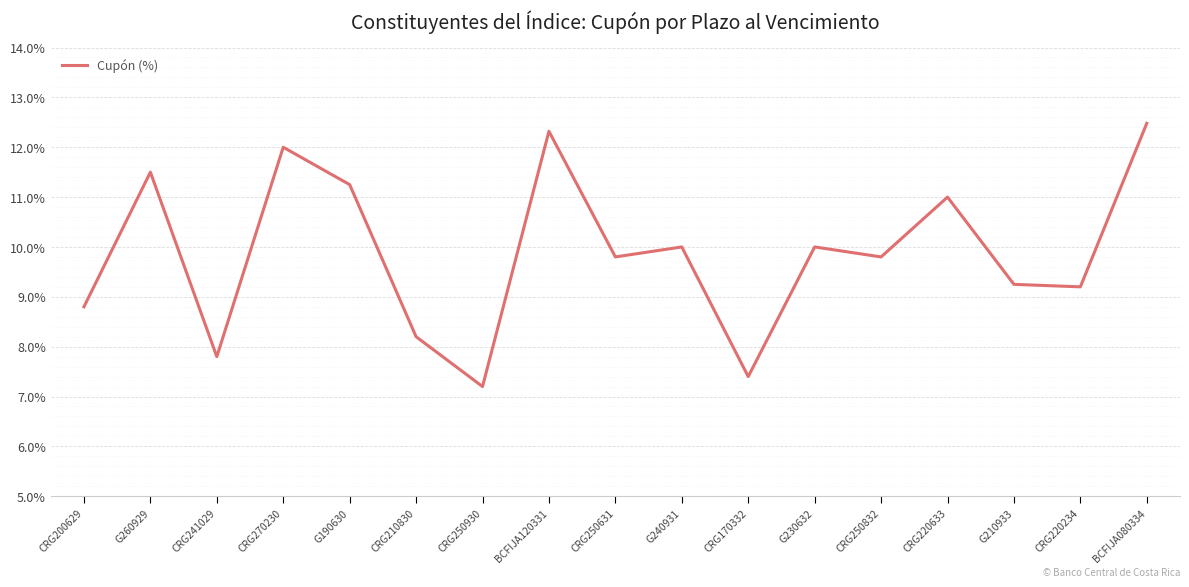

Read the value at CRG200629.

8.8